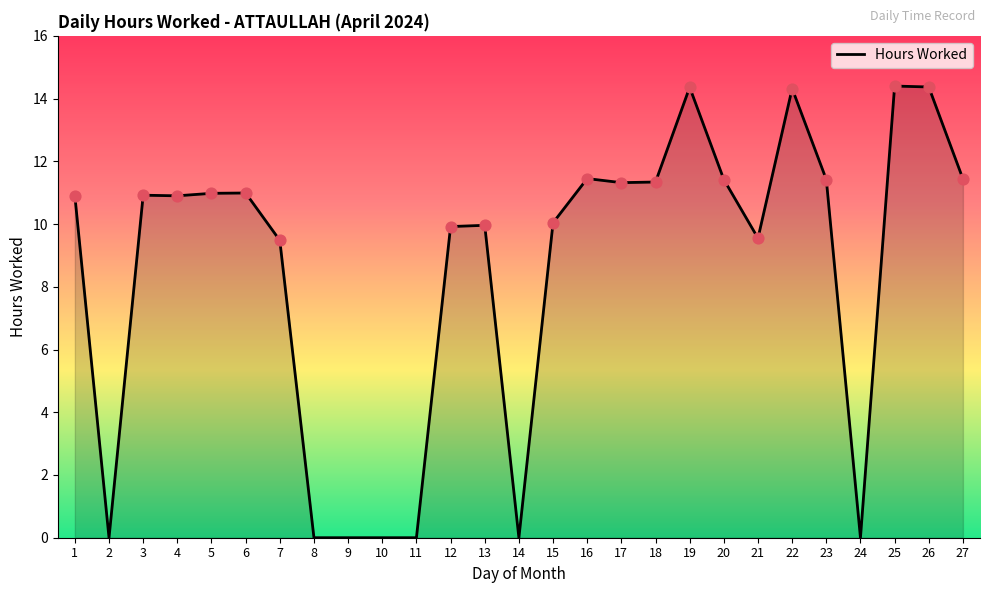

What is the ratio of the value at 1 to the value at 21?

1.1